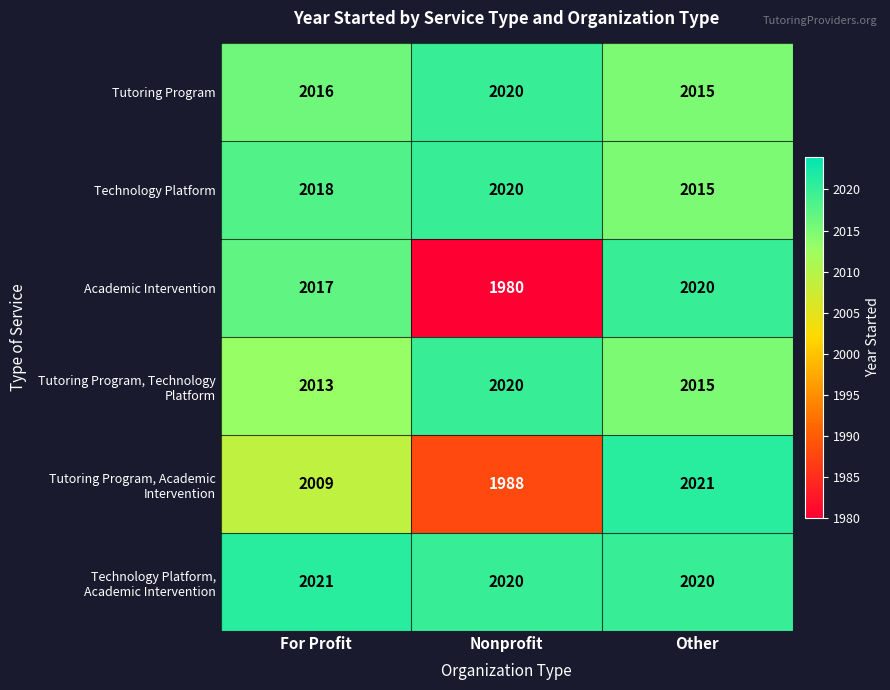

Which series has the largest range (max minus min)?

Academic Intervention